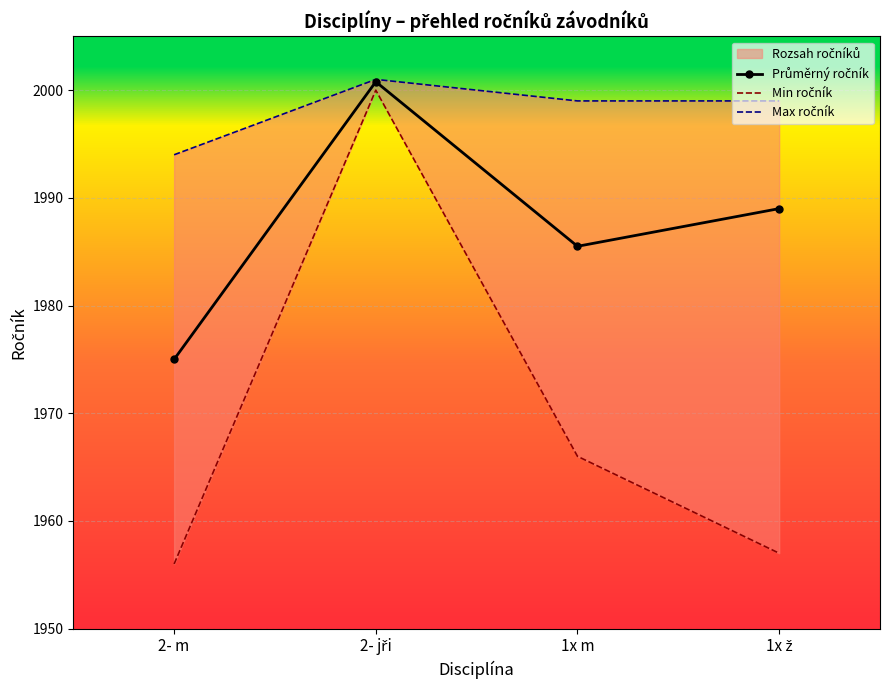

What is the spread (max minus min) of values at 1x ž?

42.0